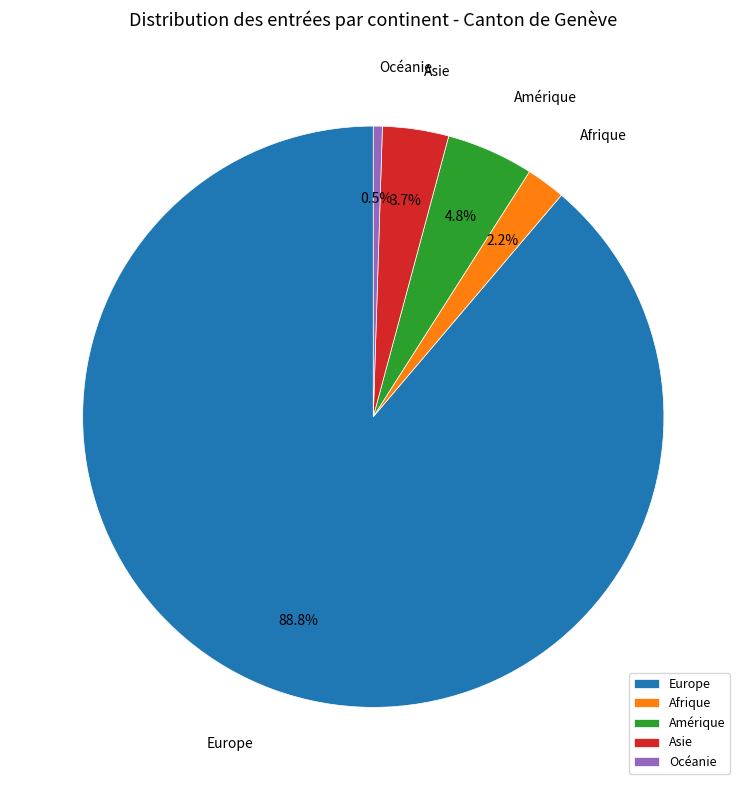

How much of the chart is everything except Europe?

11.2%